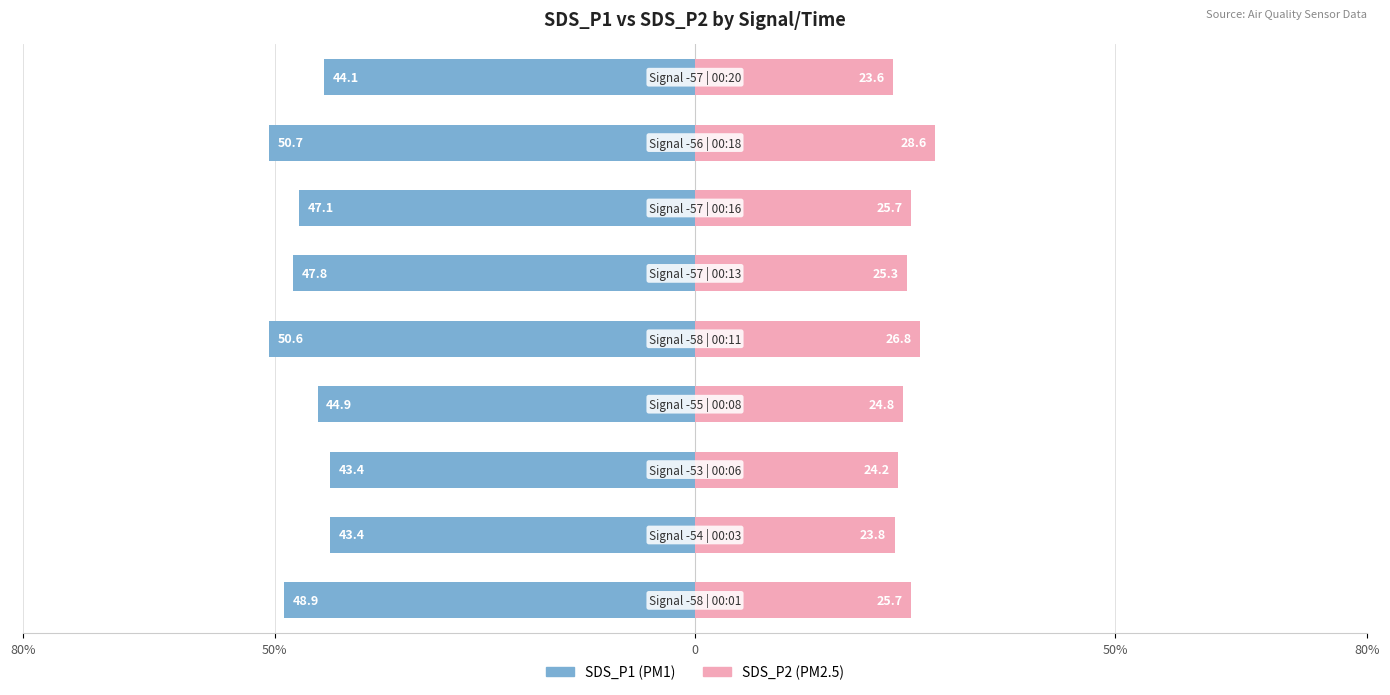

Count the number of categories in the chart.

9